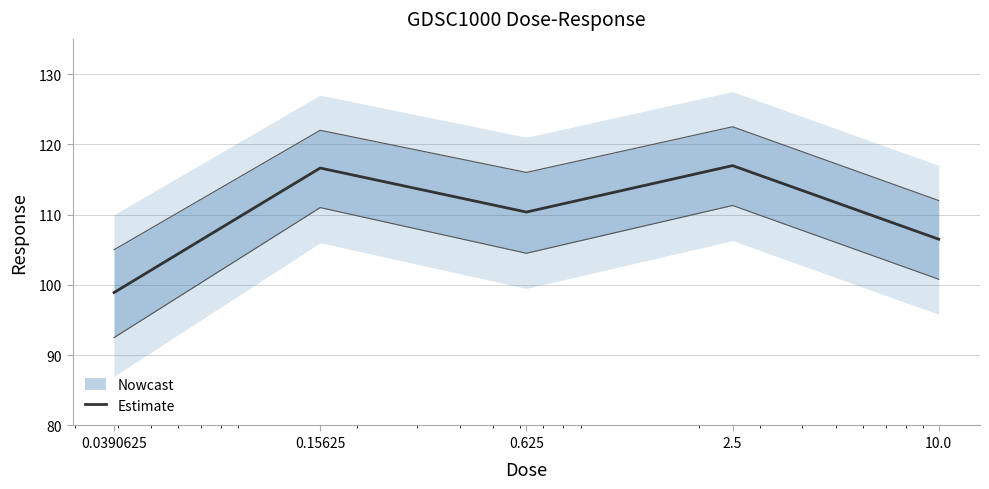

Rank the categories by value from highest to lowest.

2.5, 0.15625, 0.625, 10.0, 0.0390625